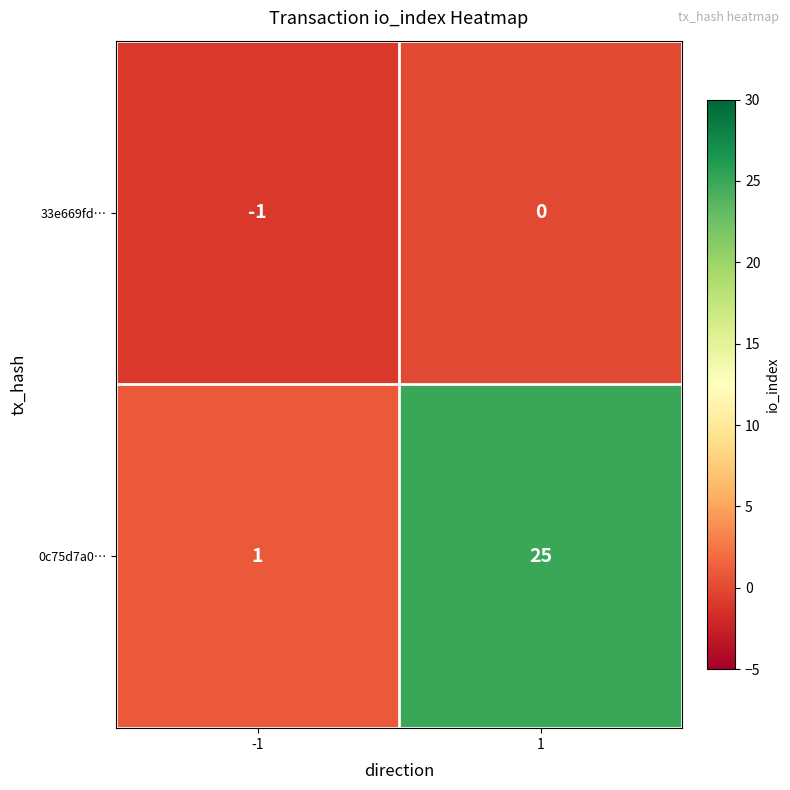

Which category has the highest value across all series?

1